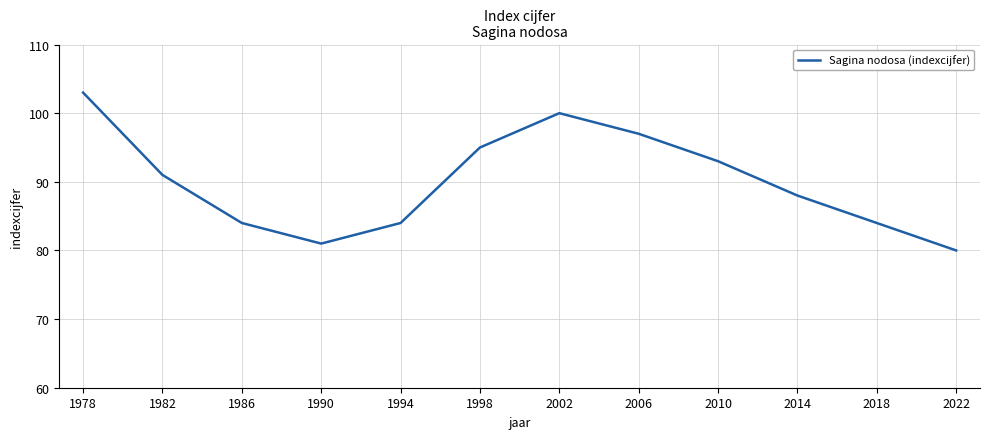

True or false: the data shows 80 at 2022.

True